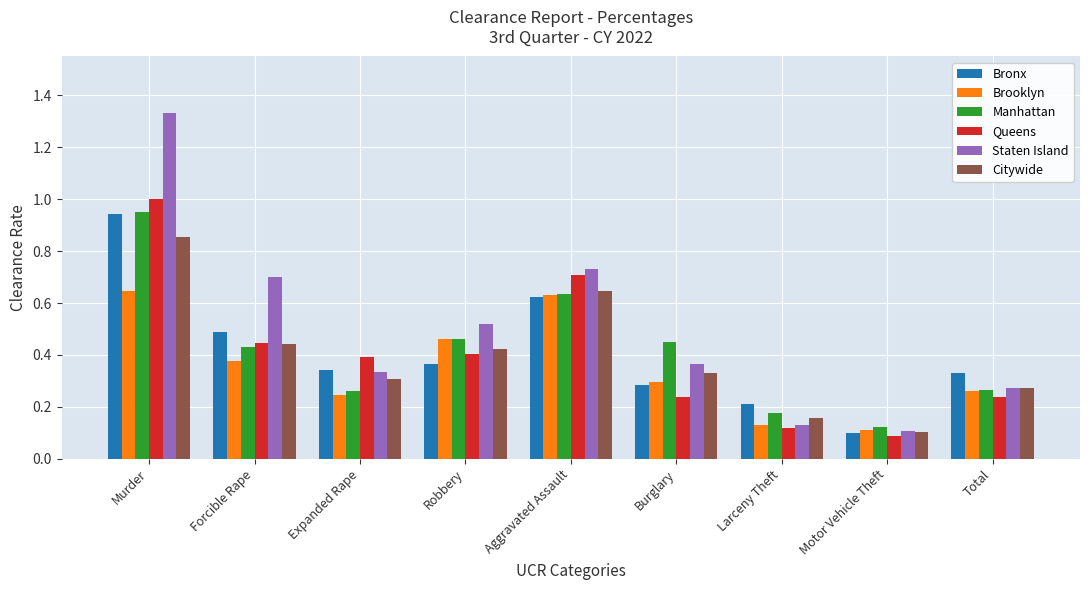

Which category has the lowest value in the Staten Island series?

Motor Vehicle Theft